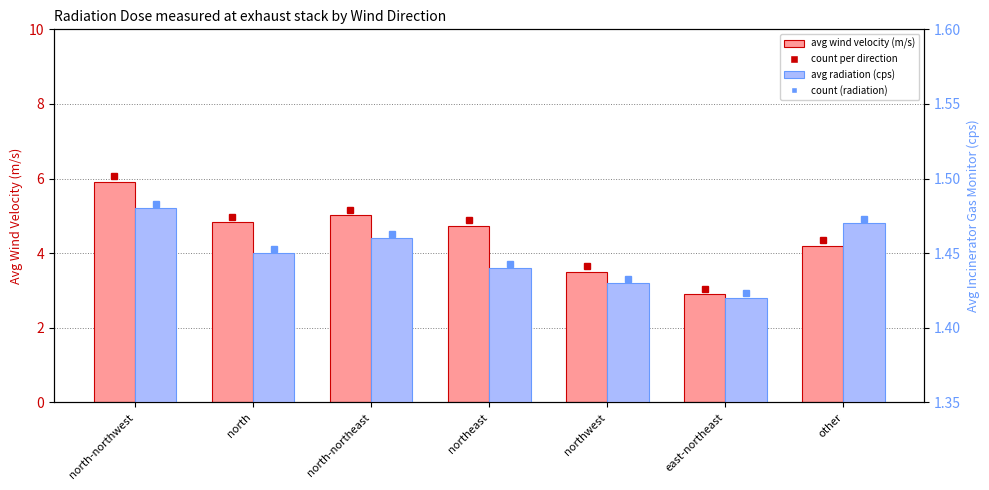

What position from the left is north-northeast?

3